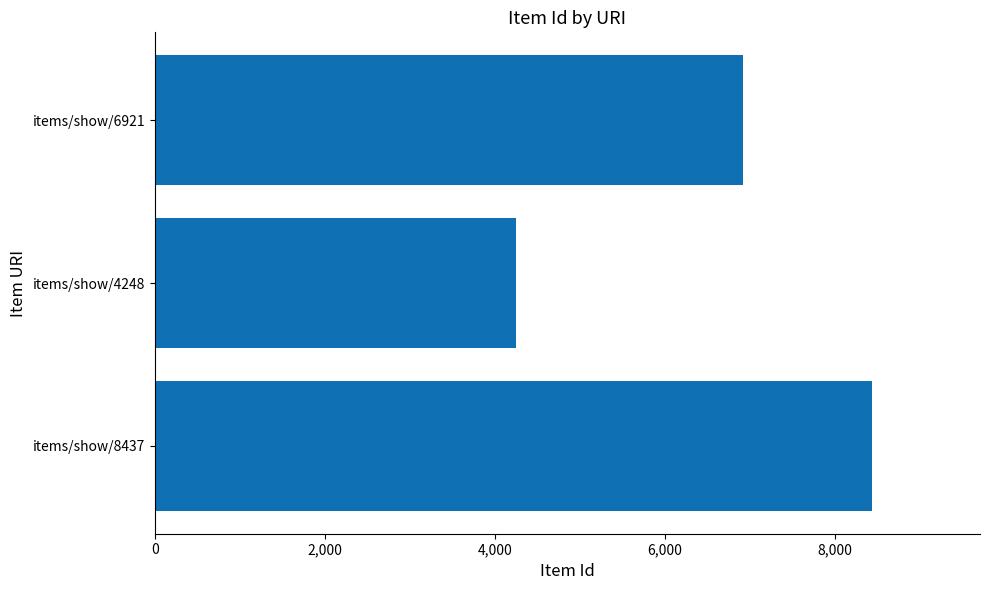

Reading top to bottom, extract all data points from this chart.

6921	4248	8437